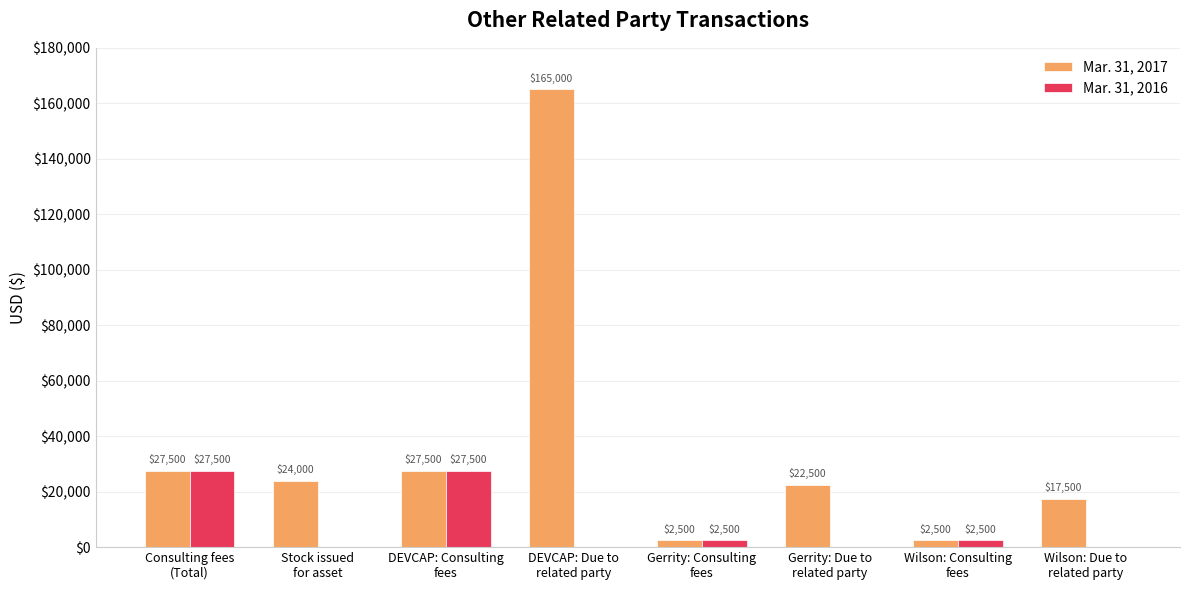

Which series has the widest spread of values?

Mar. 31, 2017